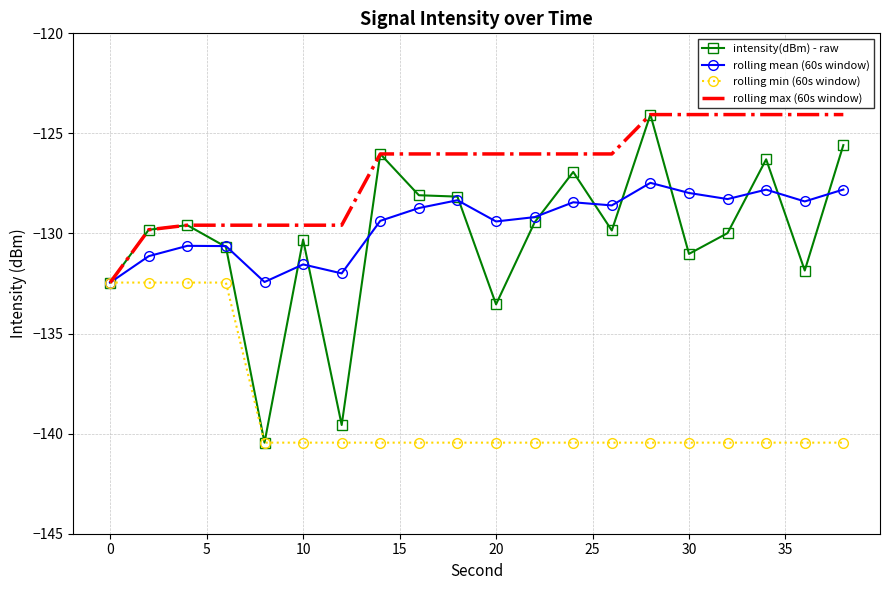

What is the minimum value for rolling max (60s window)?

-132.5